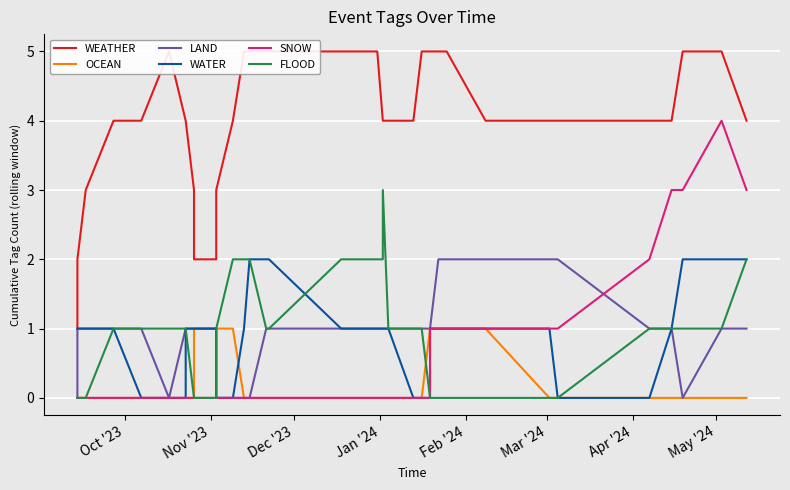

How many data points in WATER are less than 1?

10